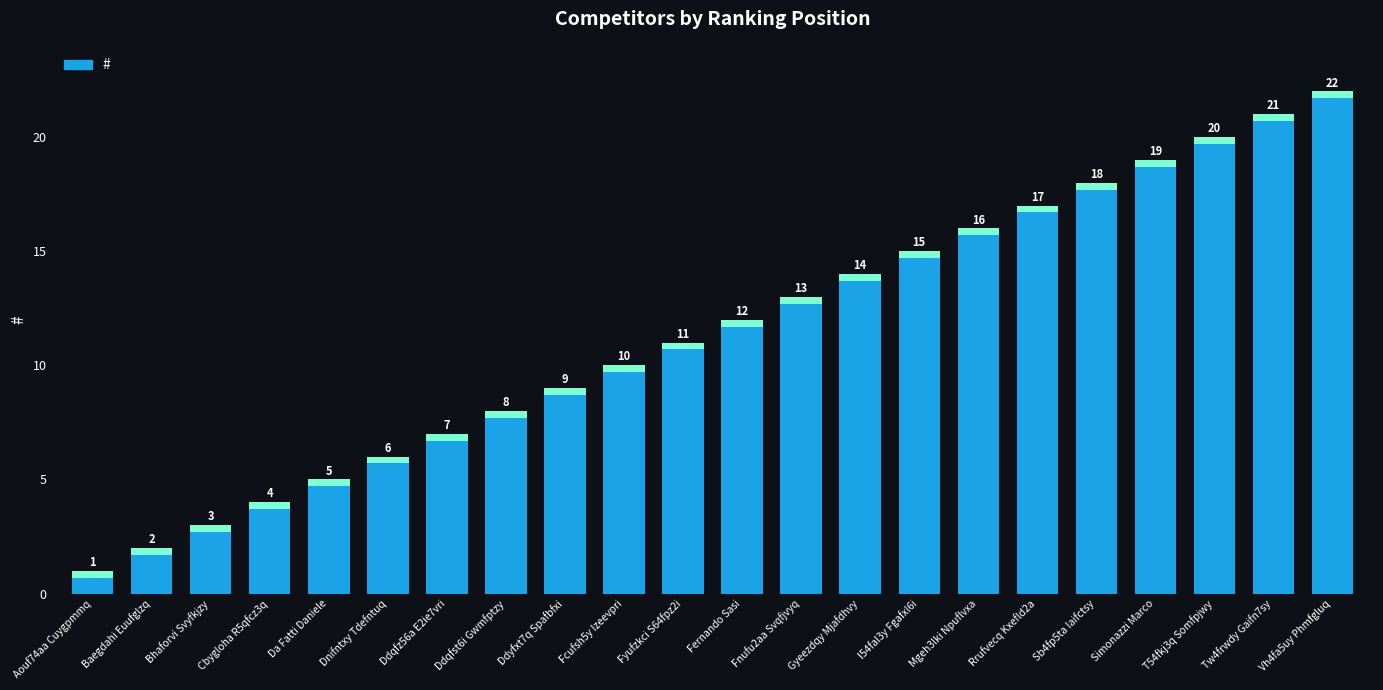

How many values are below 12?

11